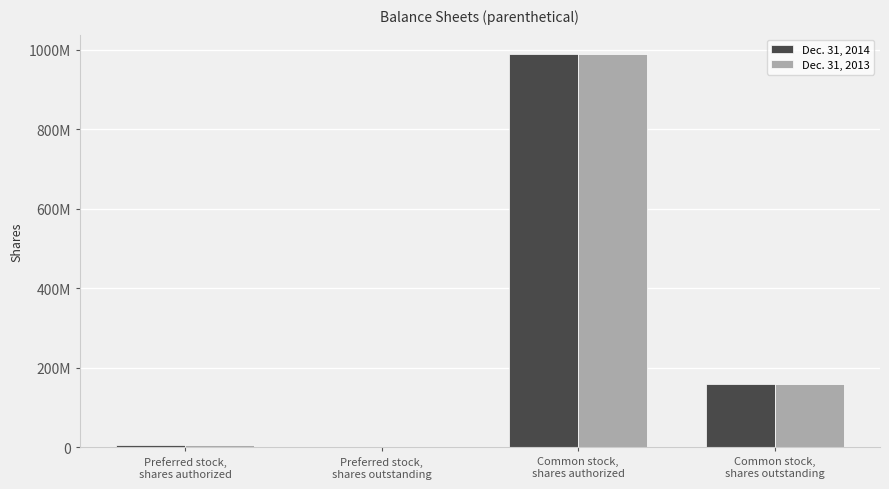

Are the bars horizontal?

No